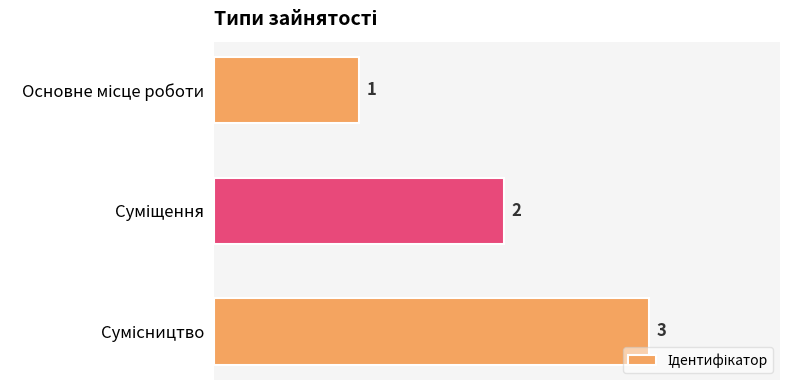

How many series are shown in this chart?

1